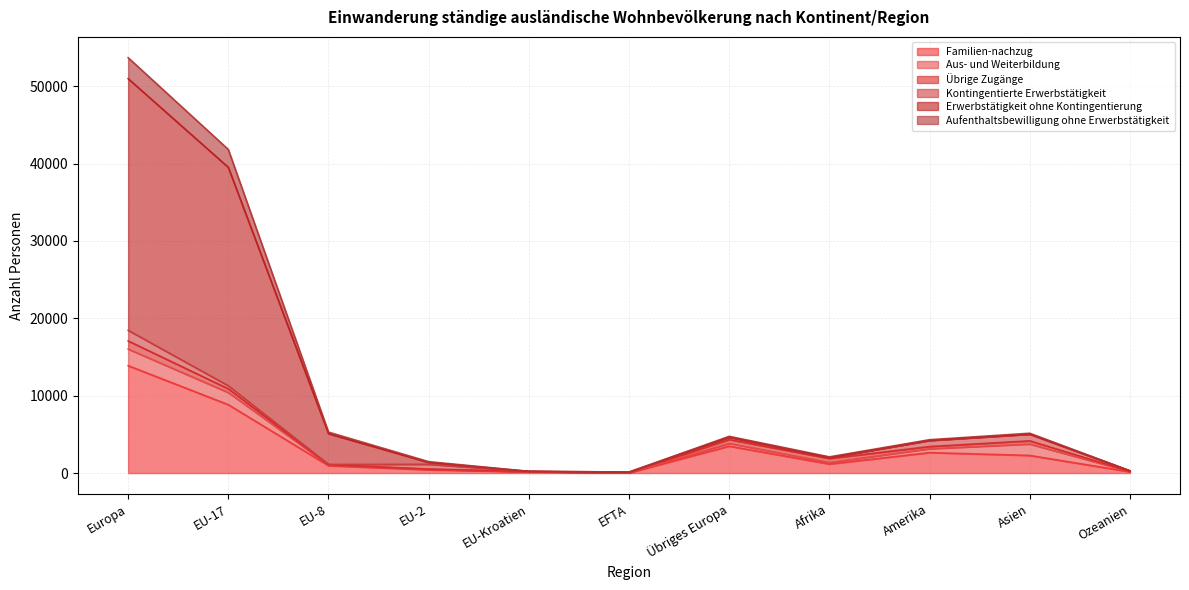

What is the maximum value for Familien-nachzug?

13878